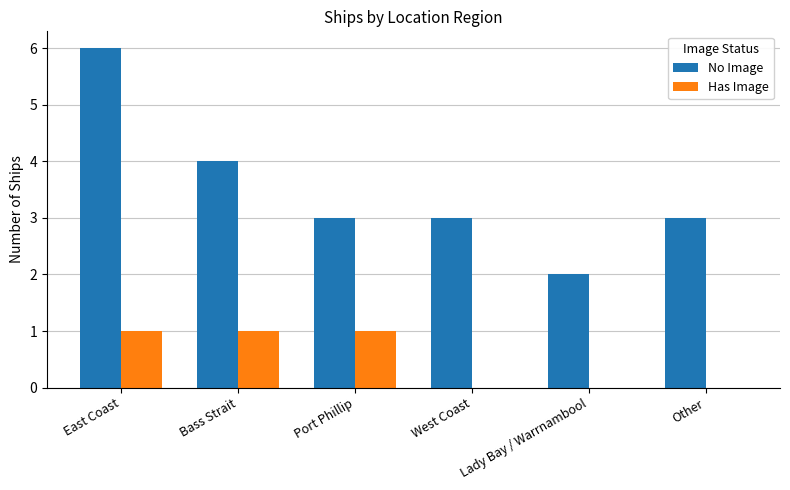

Is the value of Has Image at Bass Strait greater than the value of No Image at Bass Strait?

No